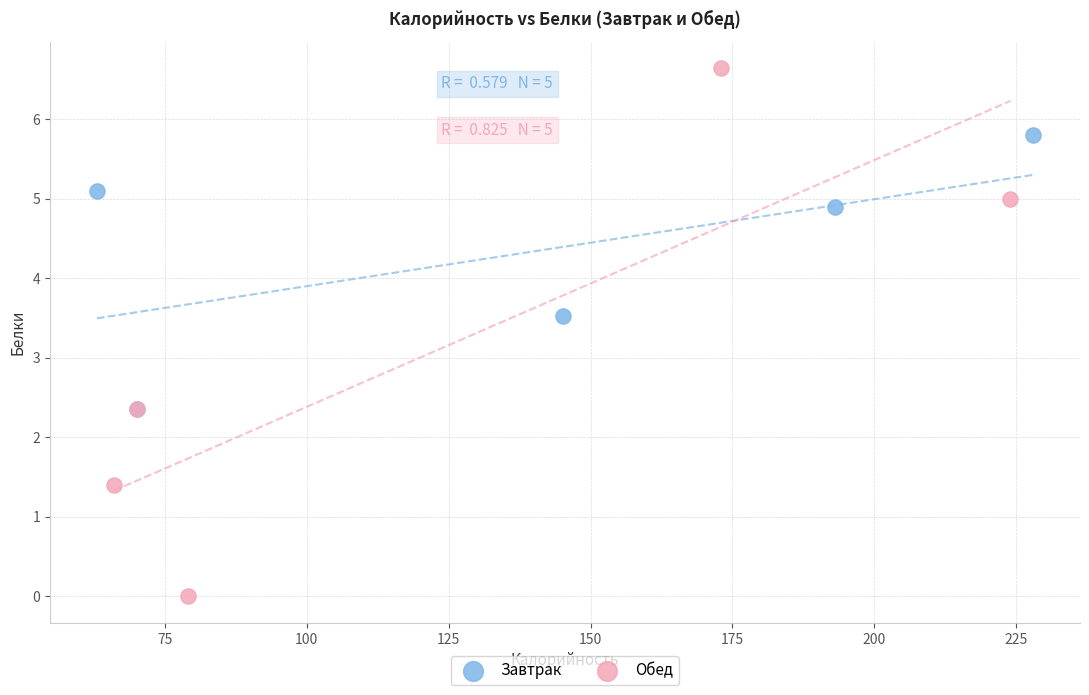

Which series reaches the maximum Y coordinate?

Обед